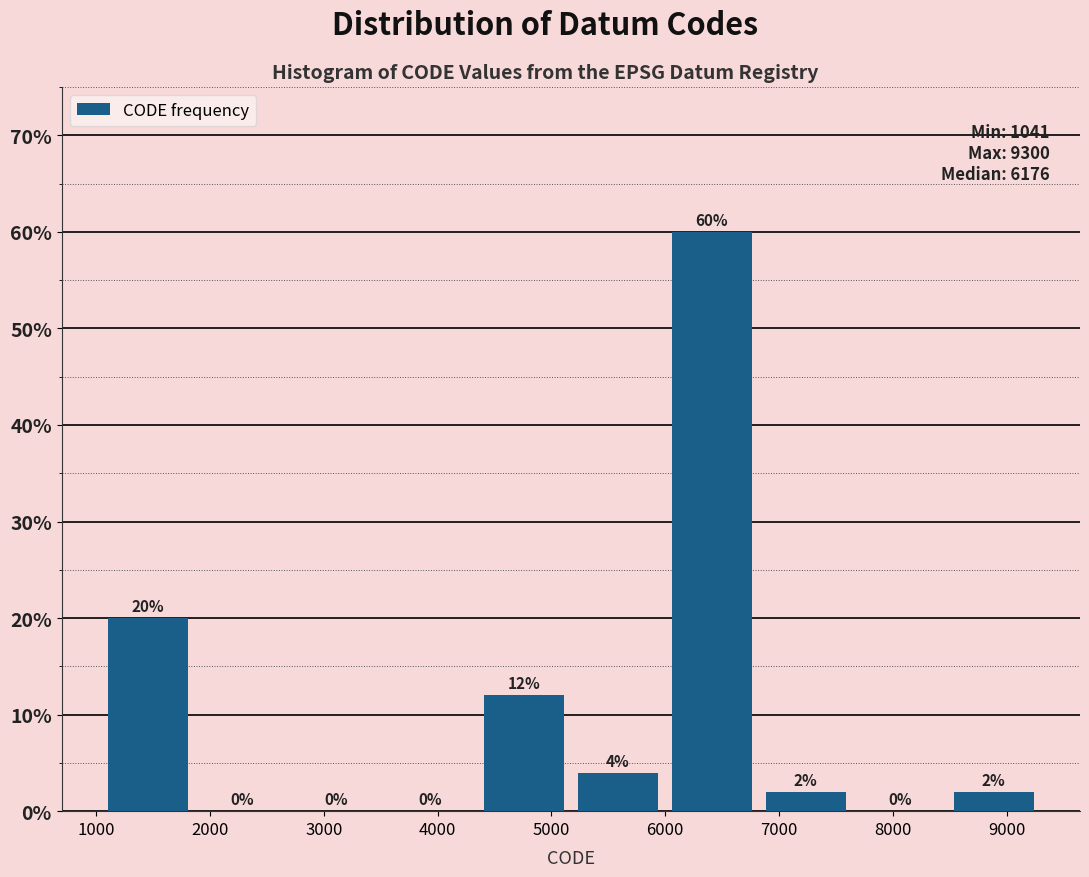

Reading left to right, transcribe this chart: for each bar, give the range it covers on the x-axis and its height. The bar edges are not printed on the chart, so give them approximately, as read against the axis.

1000 to 1900: 20
1900 to 2700: 0
2700 to 3500: 0
3500 to 4300: 0
4300 to 5200: 12
5200 to 6000: 4
6000 to 6800: 60
6800 to 7600: 2
7600 to 8500: 0
8500 to 9300: 2